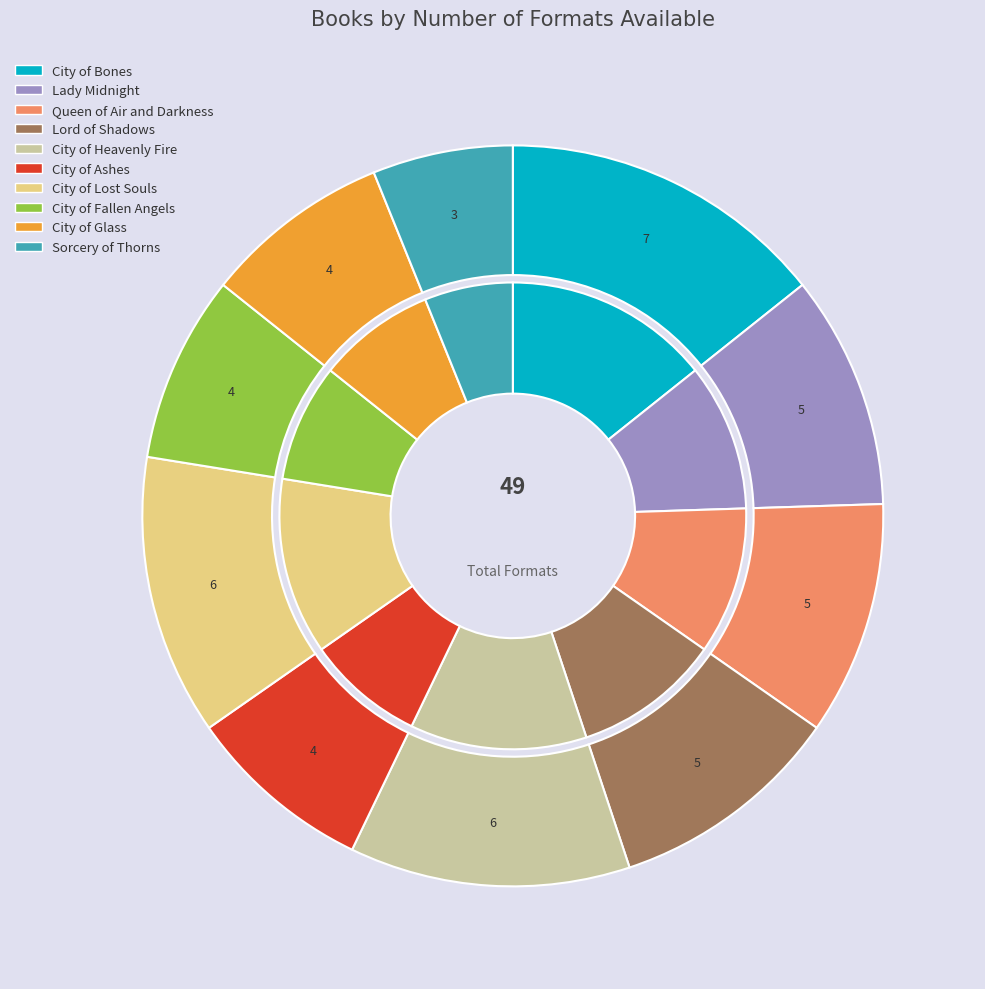

Combined, what portion of the pie is City of Lost Souls and Lady Midnight?

22.4%